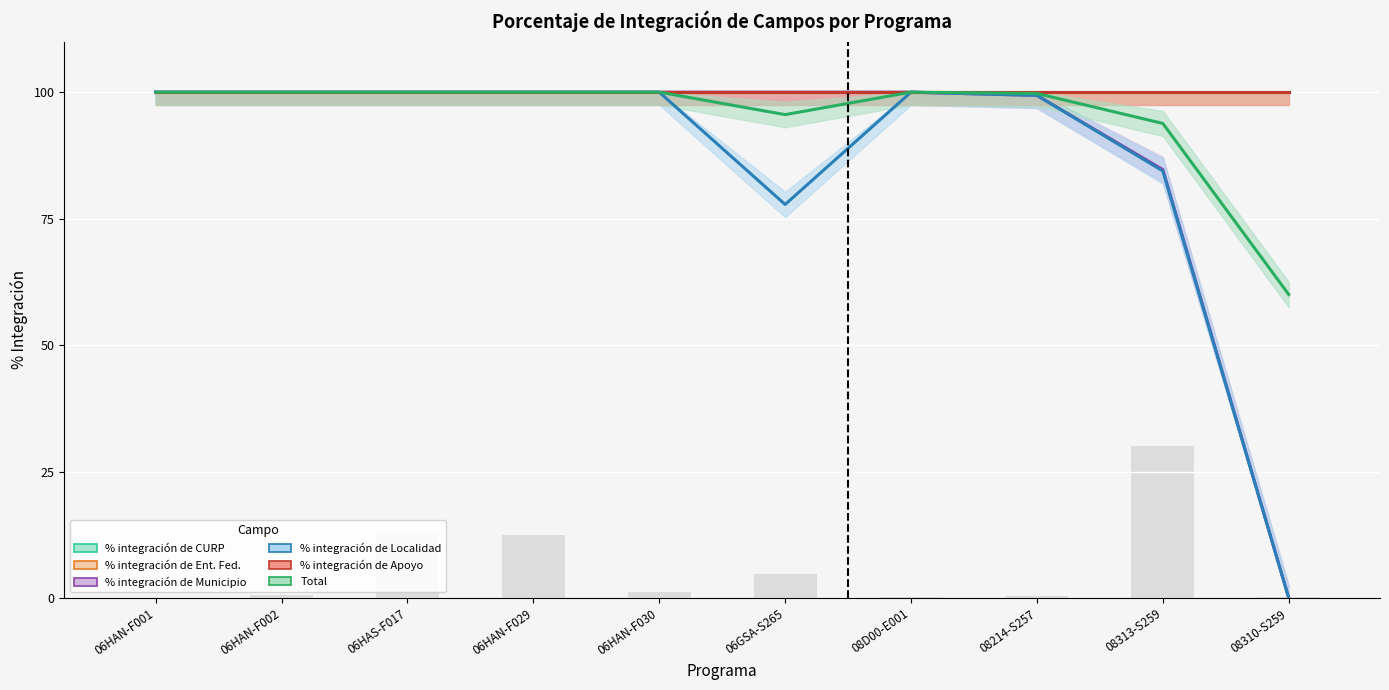

The value of % integración de Localidad at 08D00-E001 is 100.0. True or false?

True